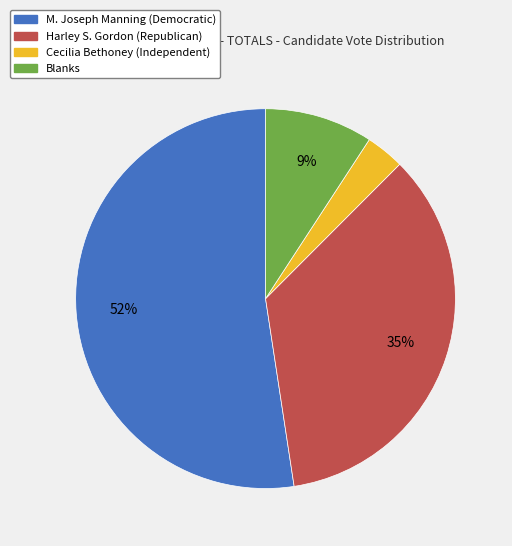

Do Cecilia Bethoney (Independent) and M. Joseph Manning (Democratic) together represent more than half of the pie?

Yes